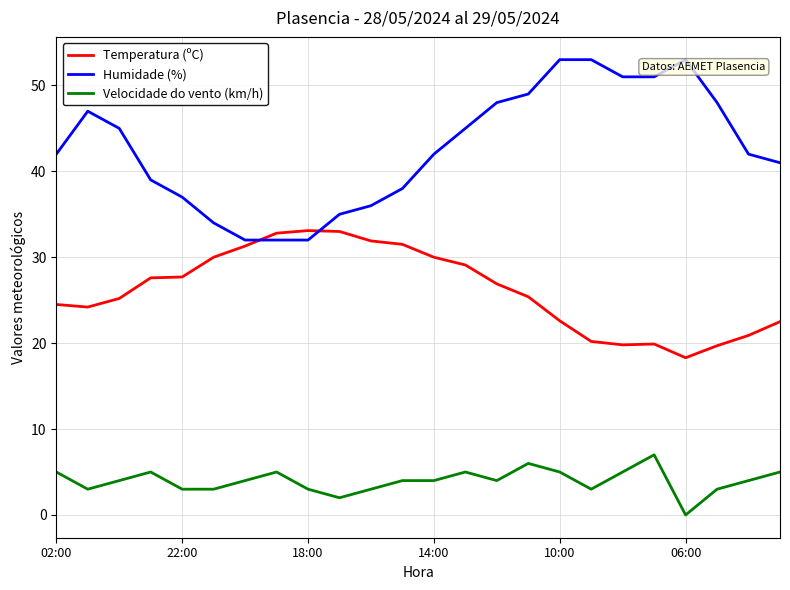

Rank the series by their average value, from highest to lowest.

Humidade (%), Temperatura (ºC), Velocidade do vento (km/h)